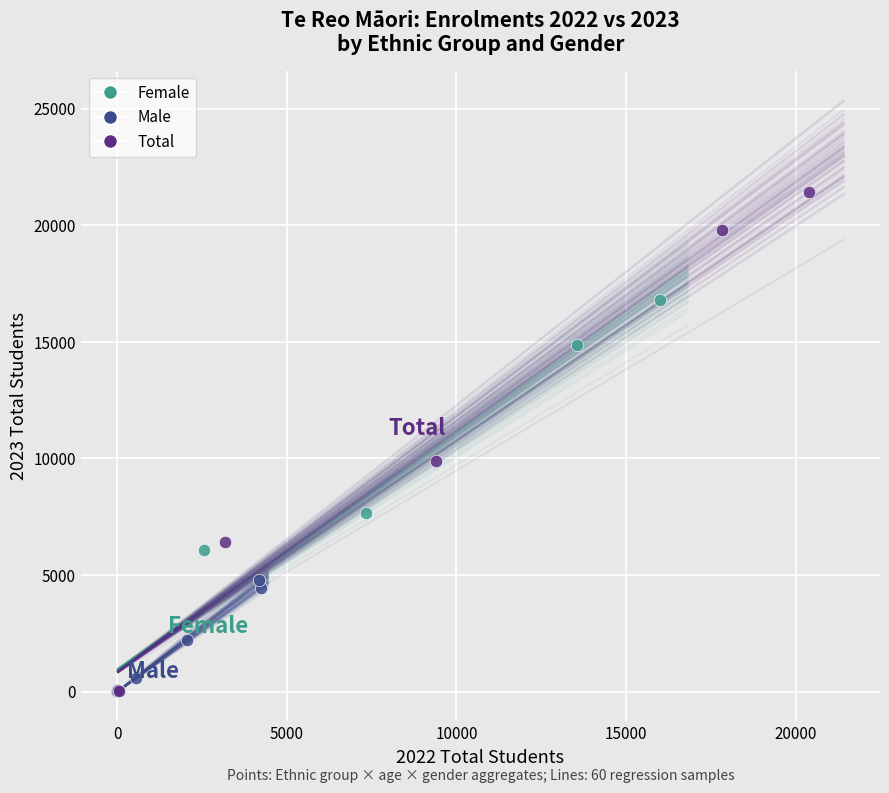

Which series reaches the maximum Y coordinate?

Total